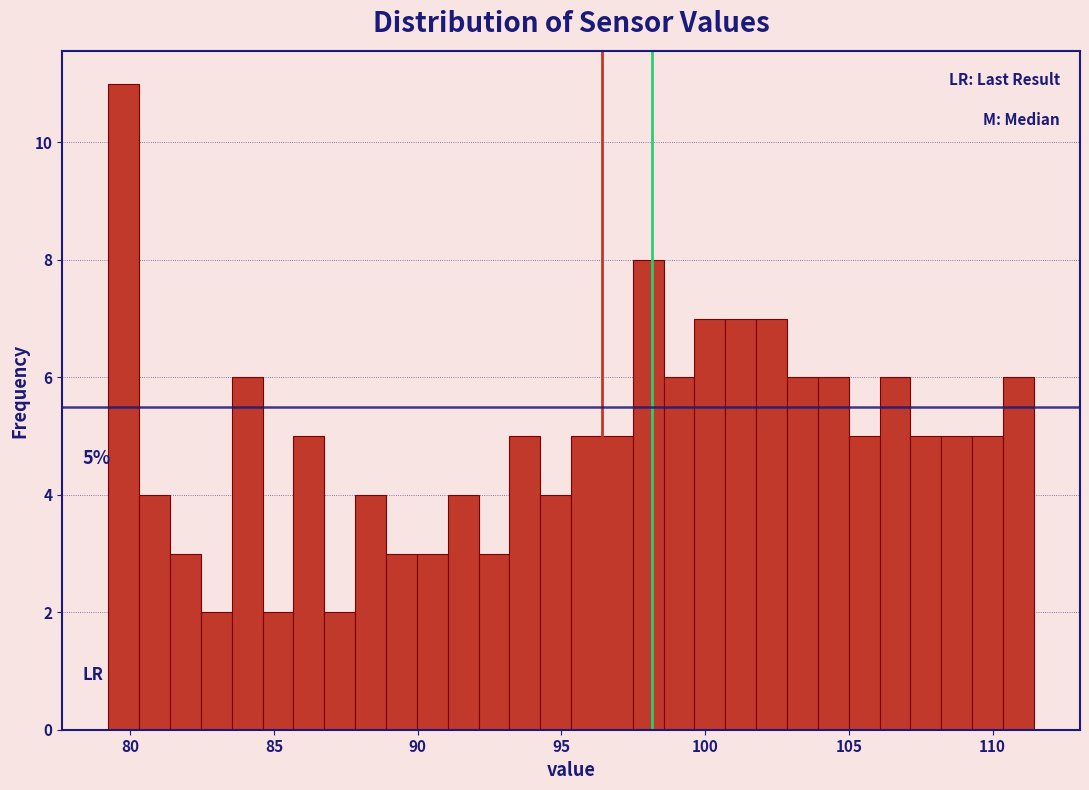

Read against the x-axis, roughly where is the centre of the tallest bar?

80.0